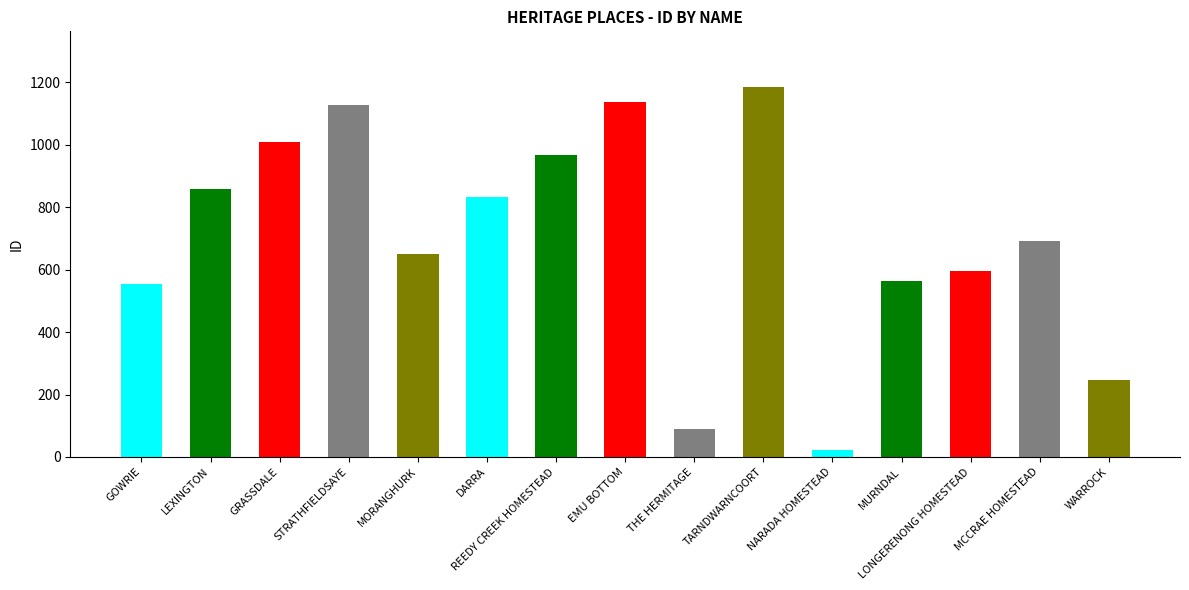

What value does the data have at MORANGHURK, to the nearest 10?

650